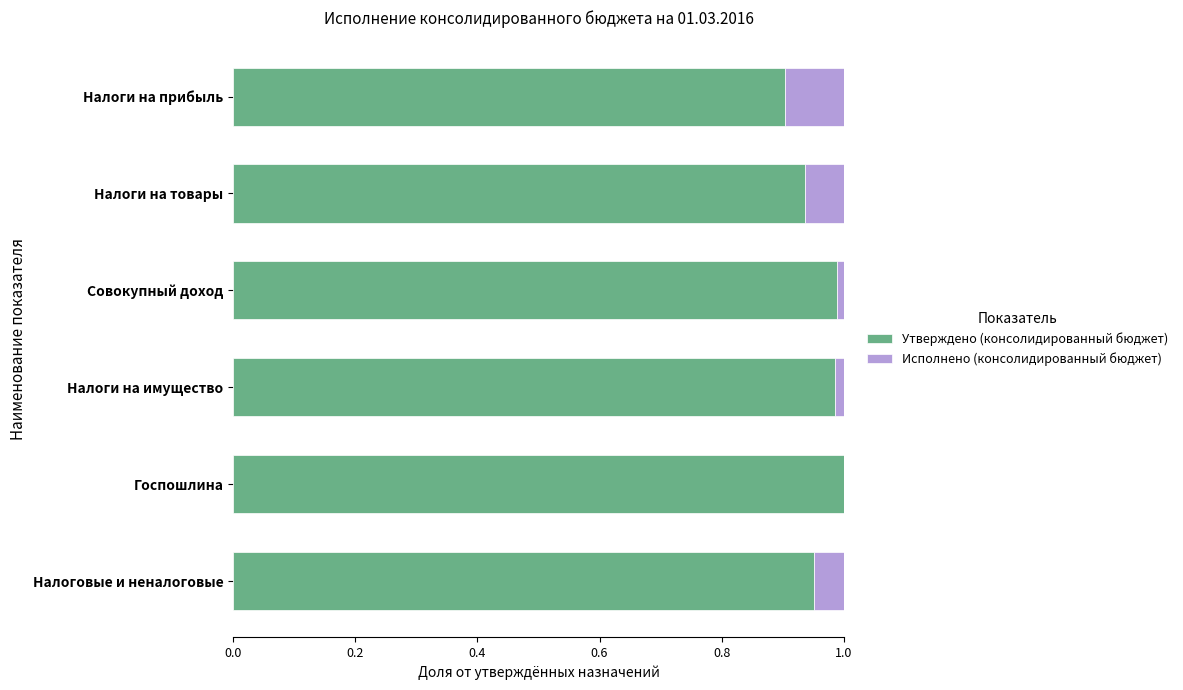

How many distinct data groups are displayed?

2